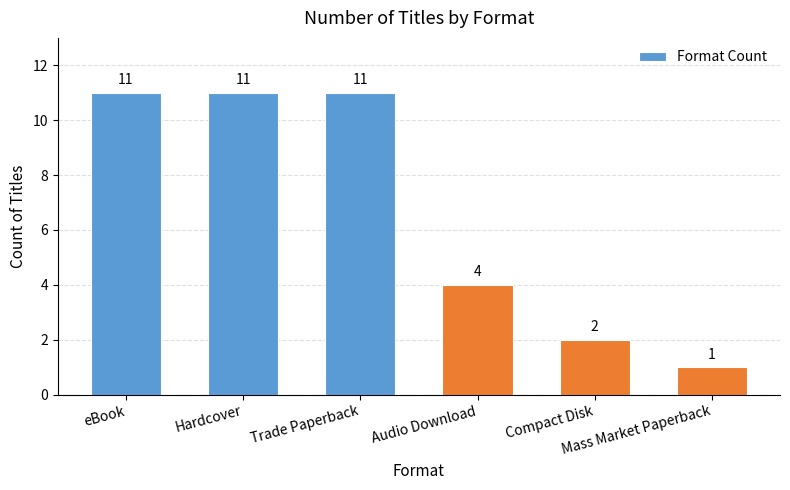

At which category does the chart reach its minimum across all series?

Mass Market Paperback